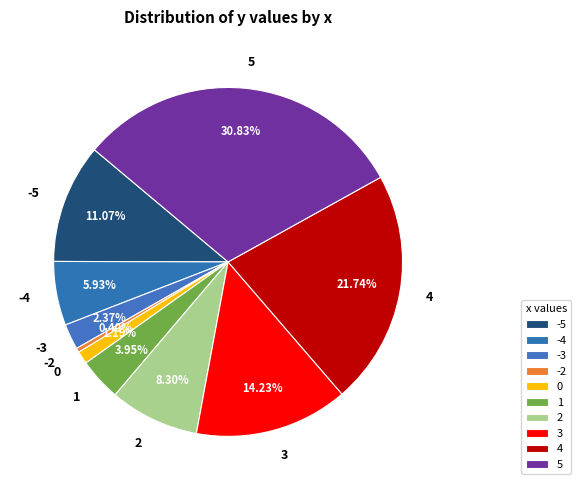

Rank the categories by value from highest to lowest.

5, 4, 3, -5, 2, -4, 1, -3, 0, -2